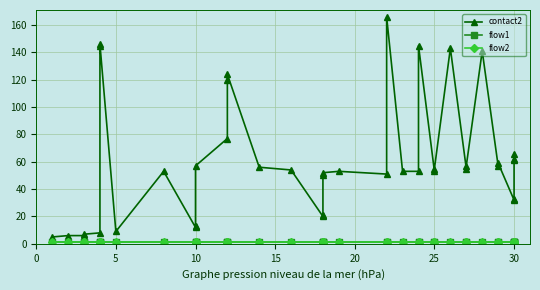

What is the difference between the maximum and second lowest values in the contact2 series?

160